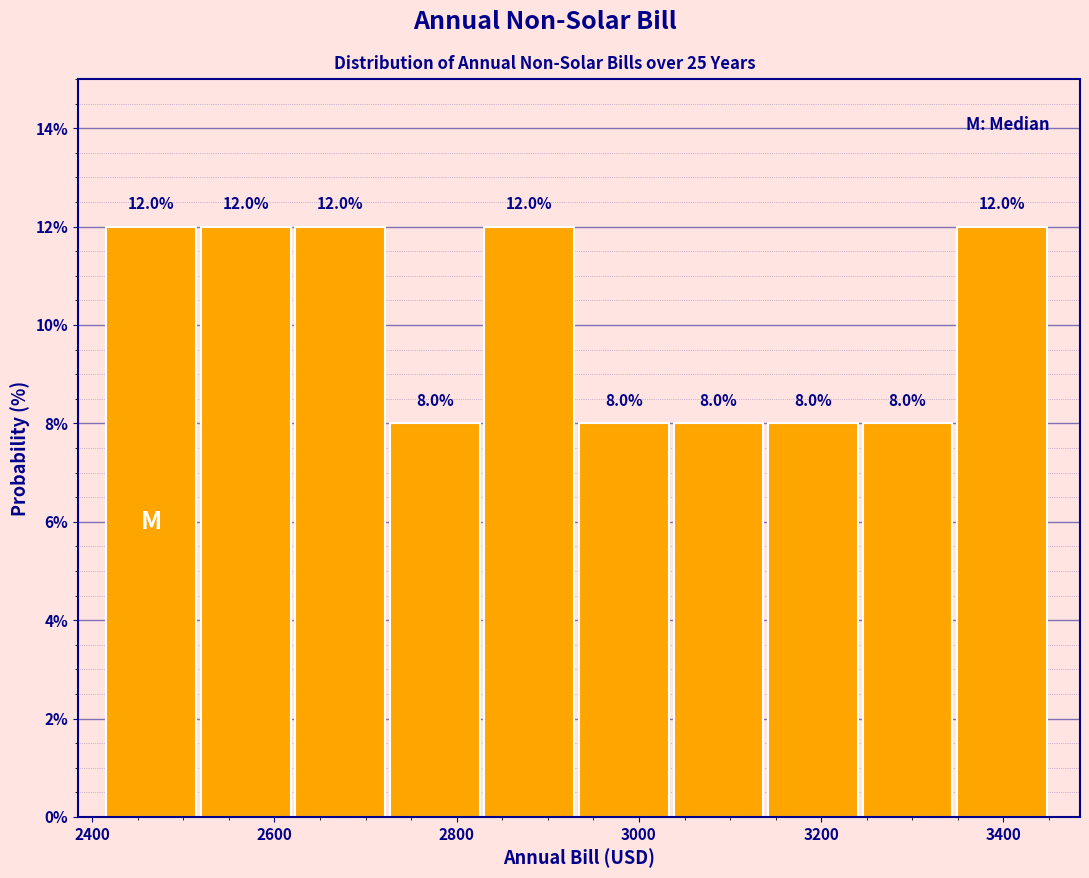

Reading left to right, transcribe this chart: for each bar, give the range it covers on the x-axis and its height. The bar edges are not printed on the chart, so give them approximately, as read against the axis.

2420 to 2520: 12.0
2520 to 2620: 12.0
2620 to 2720: 12.0
2720 to 2840: 8.0
2840 to 2940: 12.0
2940 to 3040: 8.0
3040 to 3140: 8.0
3140 to 3240: 8.0
3240 to 3340: 8.0
3340 to 3460: 12.0